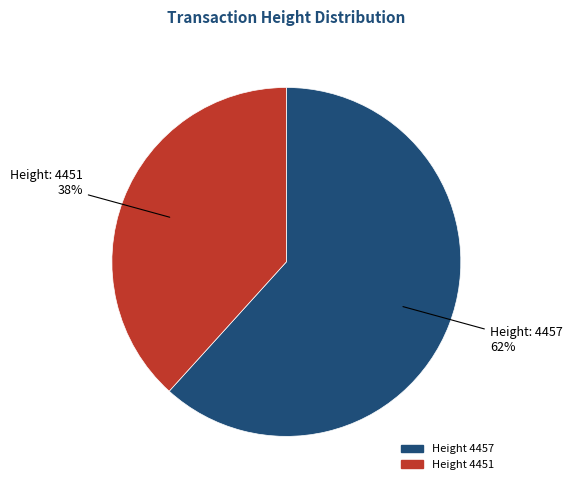

Which slice is the largest?

Height 4457